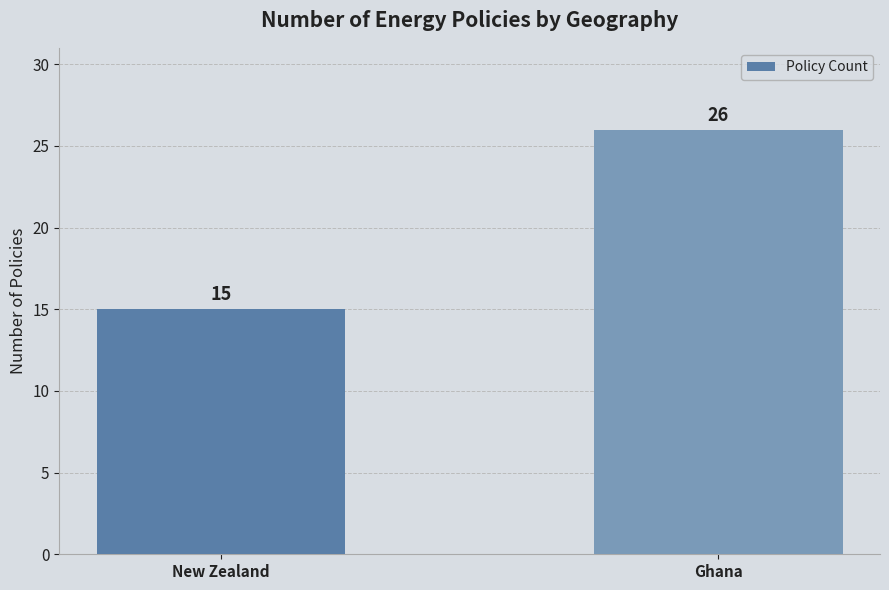

What is the sum of all values?

41